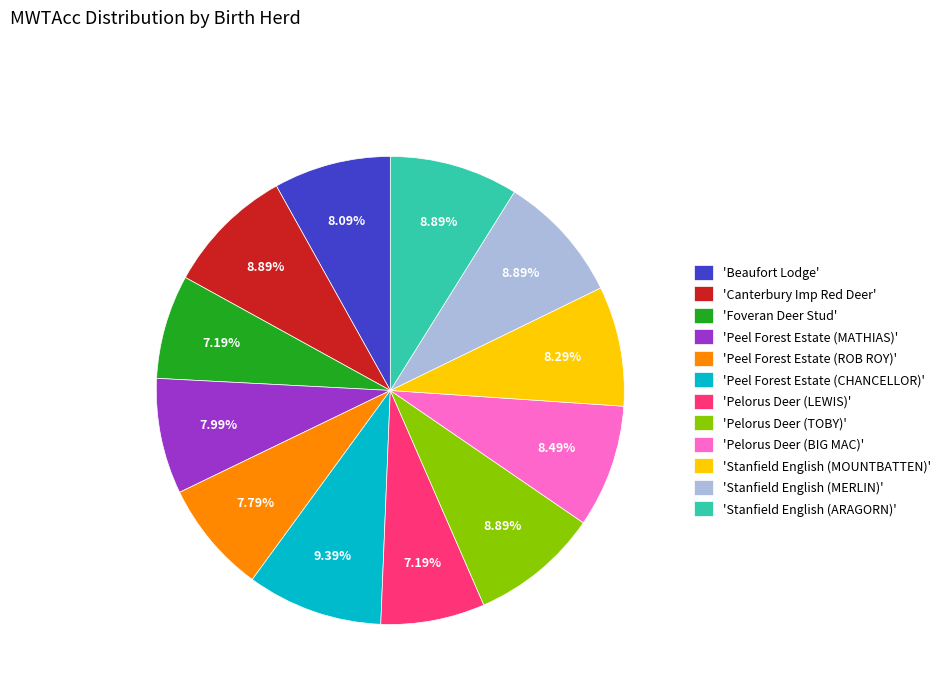

Does 'Foveran Deer Stud' represent more than half of the total?

No